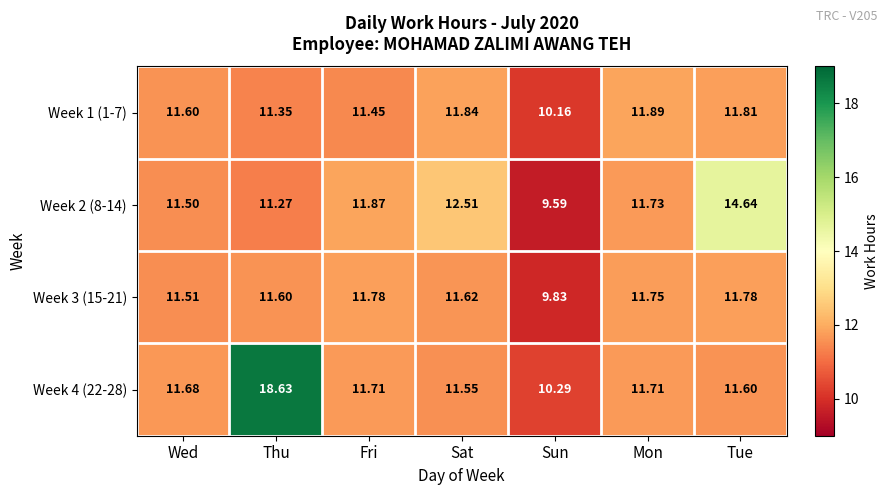

List the series in order of their peak value, lowest first.

Week 3 (15-21), Week 1 (1-7), Week 2 (8-14), Week 4 (22-28)